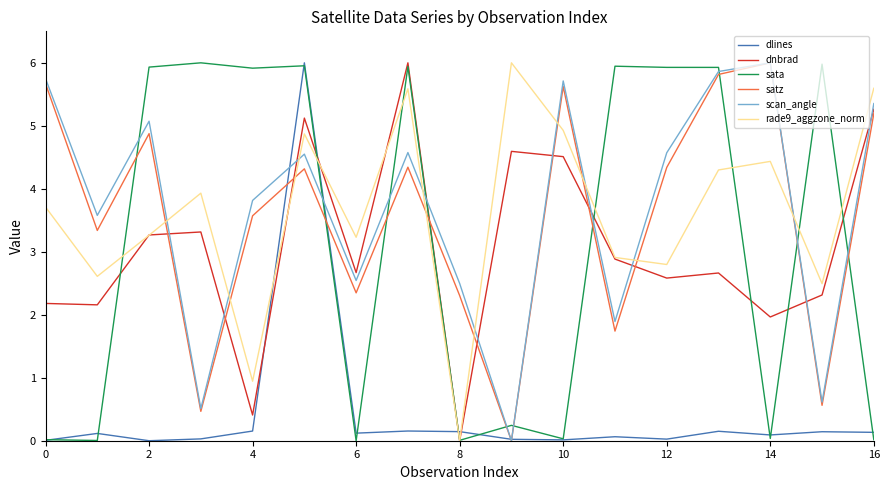

How many lines are shown in the chart?

6